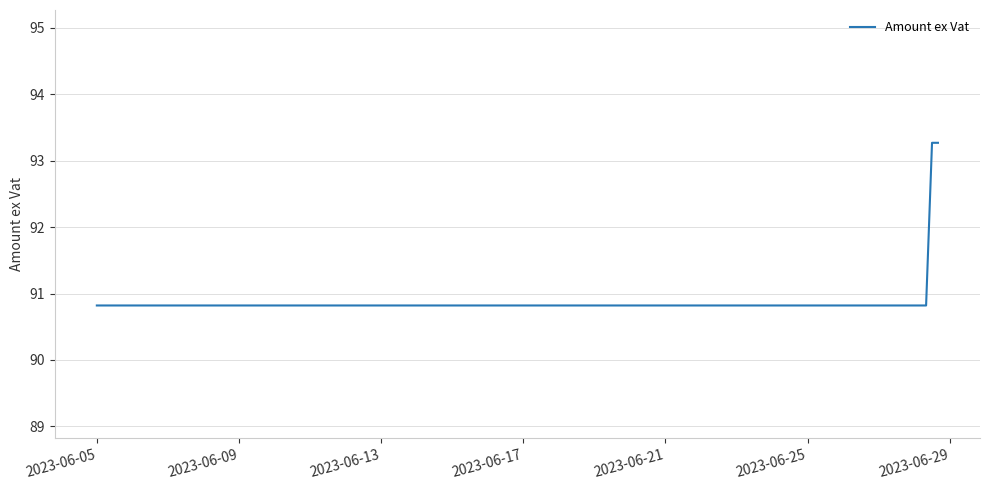

What is the greatest value displayed?

93.3